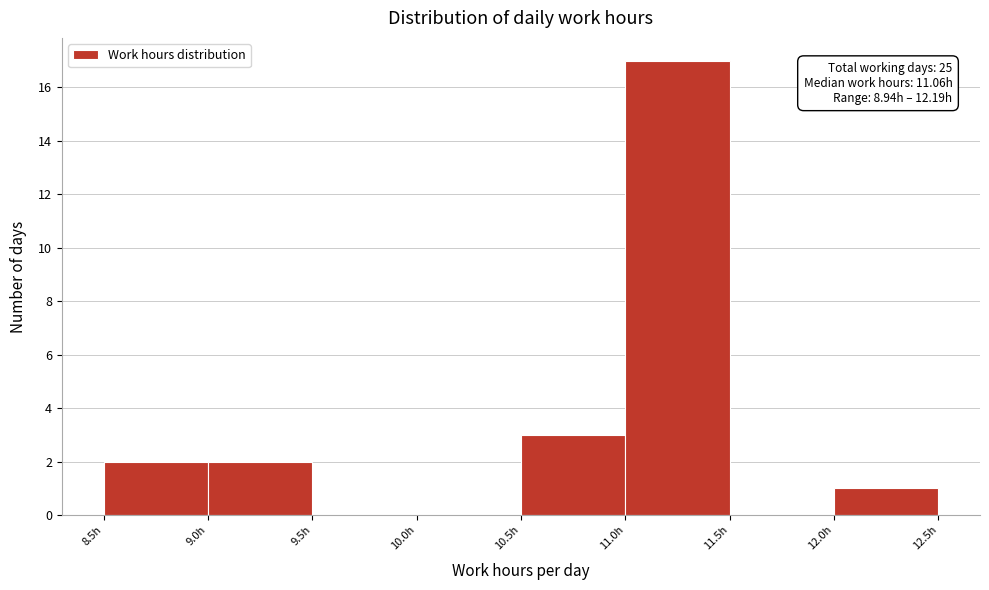

Over which range of the x-axis is the bar tallest?

11.0 to 11.5